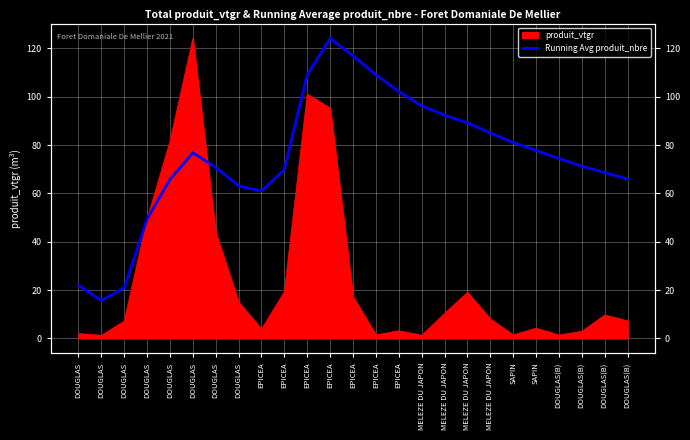

Approximately how many times larger is the value at EPICEA compared to MELEZE DU JAPON?

1.3